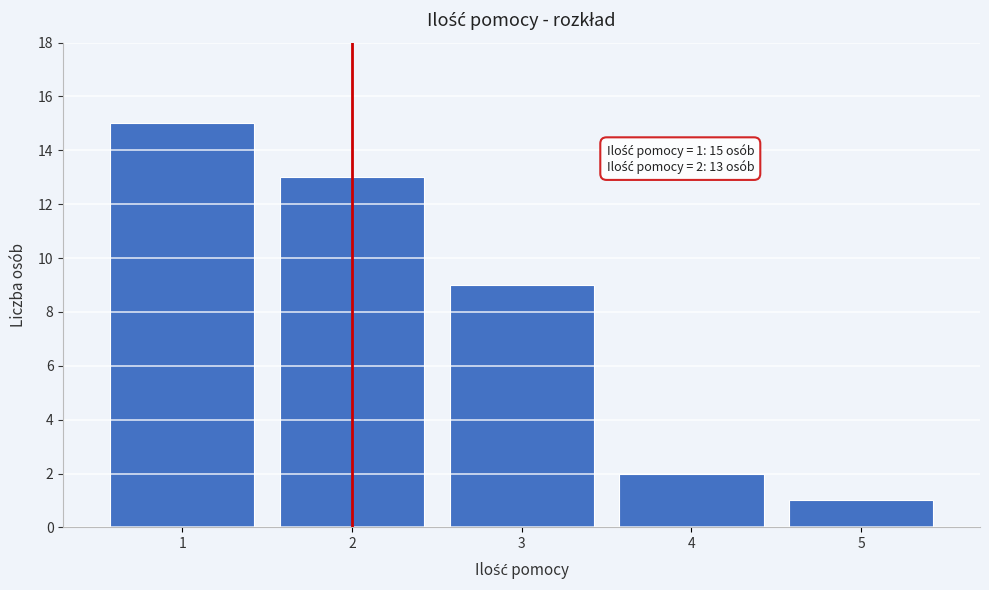

Reading left to right, what are all the values shown in this chart?

1=15	2=13	3=9	4=2	5=1